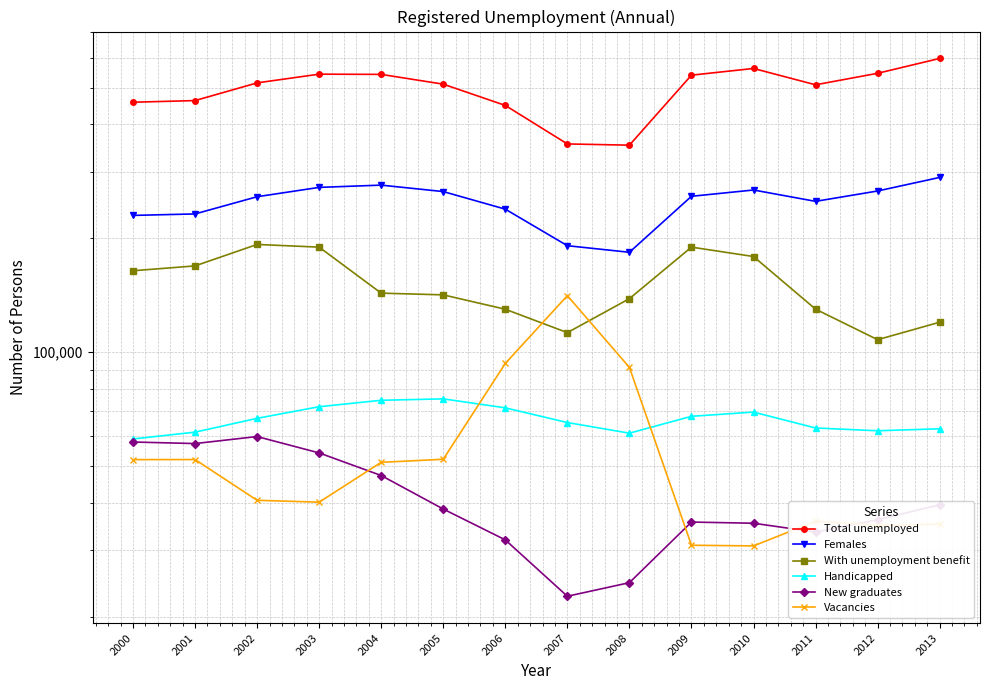

True or false: Handicapped and New graduates cross at least once.

False